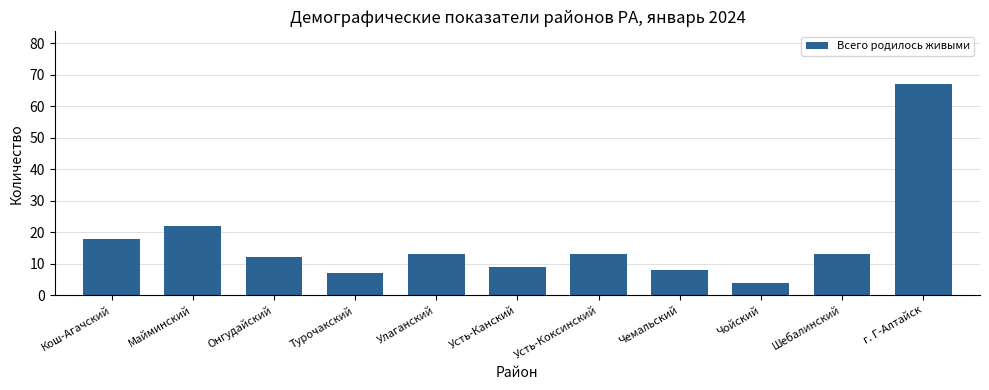

Is it true that the value at Улаганский is 13?

True